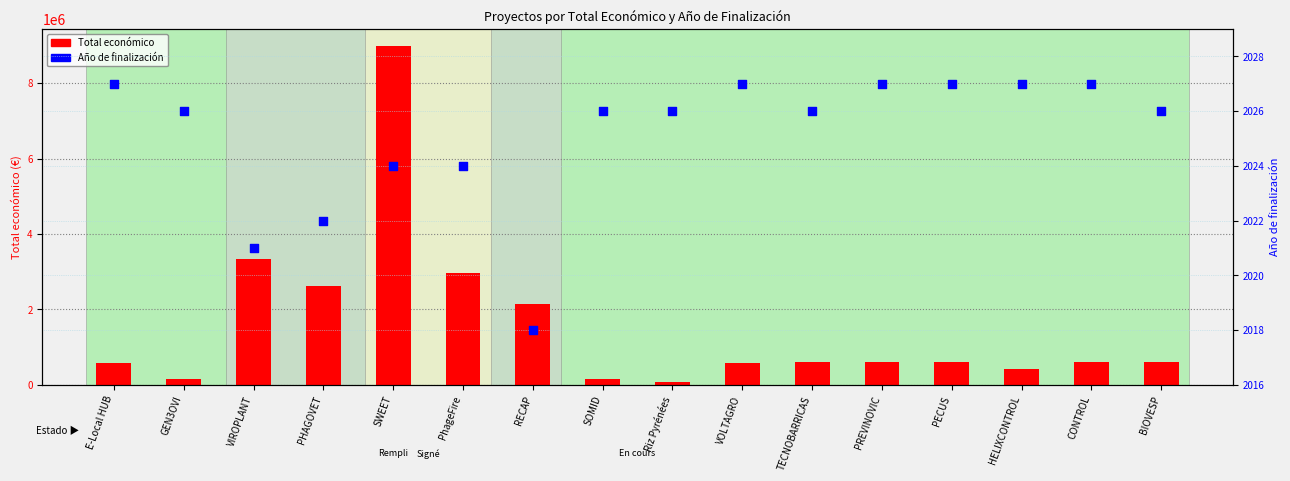

What is the total value across all series at TECNOBARRICAS?

598410